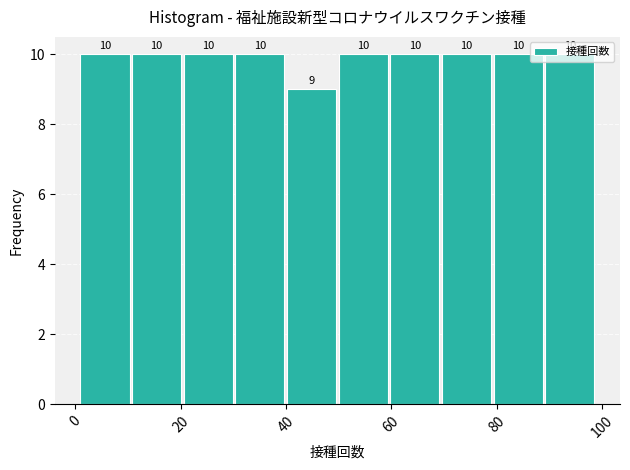

Reading left to right, transcribe this chart: for each bar, give the range it covers on the x-axis and its height. The bar edges are not printed on the chart, so give them approximately, as read against the axis.

1.0 to 10.8: 10
10.8 to 20.6: 10
20.6 to 30.4: 10
30.4 to 40.2: 10
40.2 to 50.0: 9
50.0 to 59.8: 10
59.8 to 69.6: 10
69.6 to 79.4: 10
79.4 to 89.2: 10
89.2 to 99.0: 10